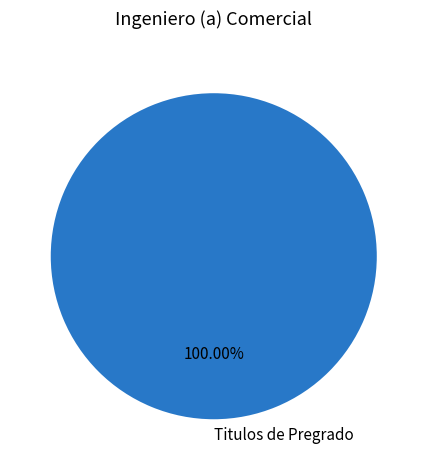

Rank the categories by value from lowest to highest.

Titulos de Pregrado